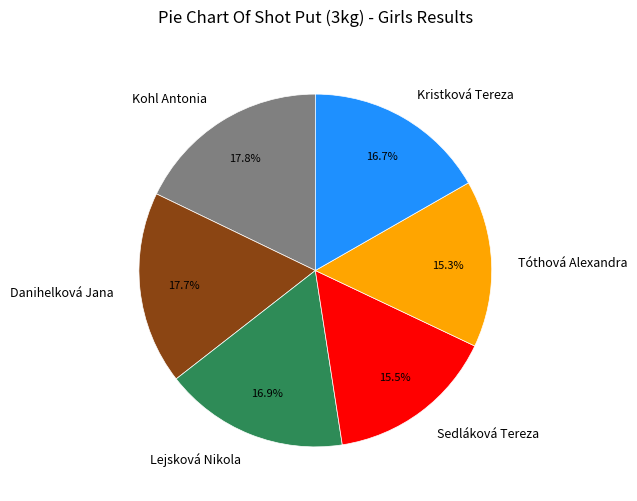

How much of the chart is everything except Kristková Tereza?

83.3%